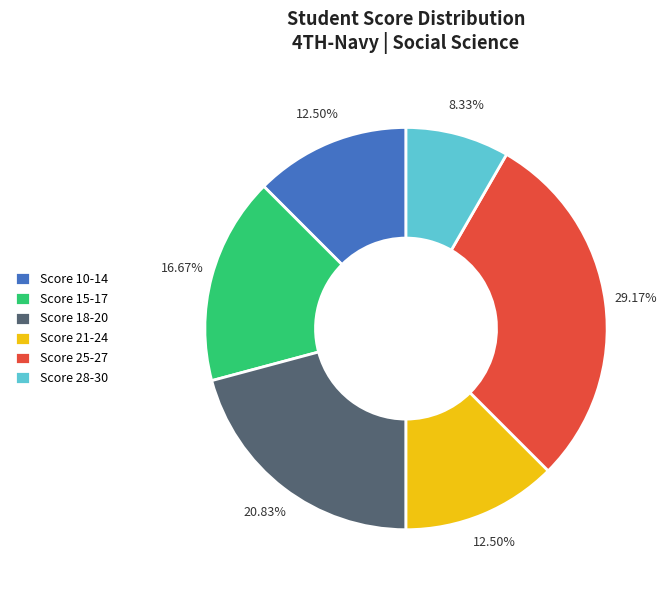

Between Score 15-17 and Score 10-14, which is larger?

Score 15-17